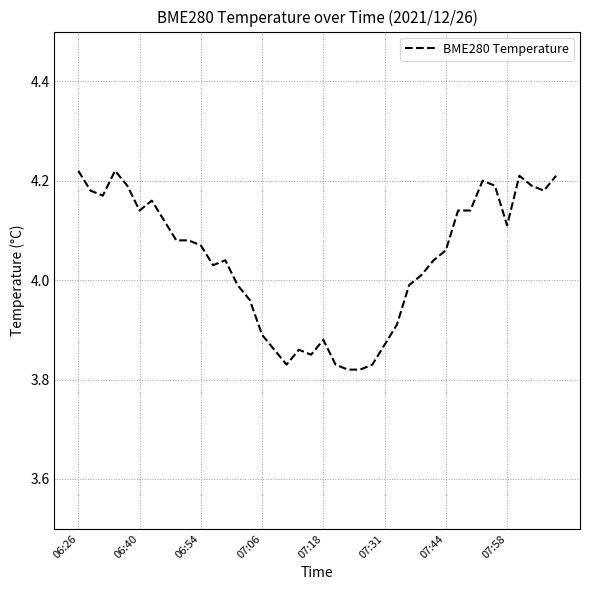

What is the difference between the maximum and minimum values?

0.4